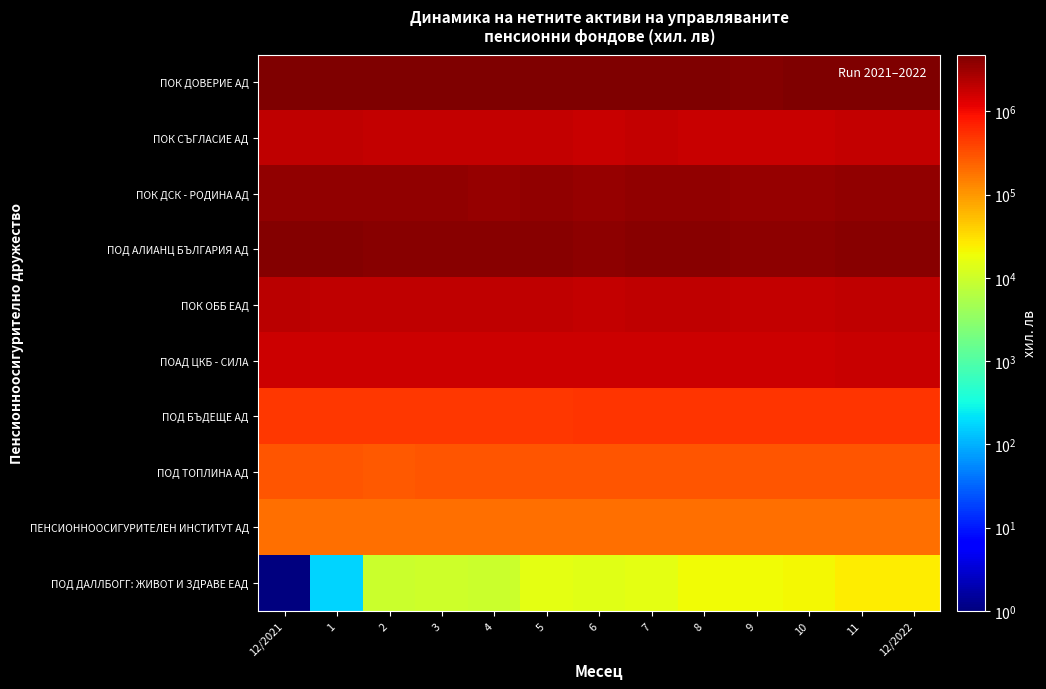

Reading left to right, what are all the values shown in this chart?

ПОК ДОВЕРИЕ АД: 12/2021=4825655	1=4773292	2=4675824	3=4743373	4=4620703	5=4692747	6=4551957	7=4712434	8=4690912	9=4463374	10=4607556	11=4819182	12/2022=4754894
ПОК СЪГЛАСИЕ АД: 12/2021=1961703	1=1976960	2=1863762	3=1908035	4=1869922	5=1845706	6=1826893	7=1856774	8=1835771	9=1798491	10=1825023	11=1853512	12/2022=1868870
ПОК ДСК - РОДИНА АД: 12/2021=3669673	1=3610227	2=3581378	3=3635113	4=3522062	5=3577349	6=3468583	7=3633219	8=3615765	9=3461838	10=3560090	11=3774350	12/2022=3712330
ПОД АЛИАНЦ БЪЛГАРИЯ АД: 12/2021=4330734	1=4295799	2=4169504	3=4219068	4=4119361	5=4099255	6=4008406	7=4147915	8=4048004	9=3888287	10=3990339	11=4131343	12/2022=4063219
ПОК ОББ ЕАД: 12/2021=2087598	1=2057393	2=1996374	3=2020063	4=1970149	5=1993493	6=1935487	7=2021568	8=1986729	9=1908454	10=1957961	11=2057338	12/2022=2026632
ПОАД ЦКБ - СИЛА: 12/2021=1708311	1=1720666	2=1681431	3=1716183	4=1723547	5=1714433	6=1703370	7=1726808	8=1707359	9=1682345	10=1712593	11=1744845	12/2022=1756664
ПОД БЪДЕЩЕ АД: 12/2021=483317	1=485904	2=473512	3=490571	4=489405	5=485255	6=491886	7=496909	8=498880	9=497814	10=501346	11=498733	12/2022=510248
ПОД ТОПЛИНА АД: 12/2021=293354	1=294158	2=284087	3=292468	4=288969	5=289636	6=287565	7=293842	8=293067	9=289645	10=290802	11=296720	12/2022=303021
ПЕНСИОННООСИГУРИТЕЛЕН ИНСТИТУТ АД: 12/2021=196806	1=198028	2=190795	3=195717	4=195925	5=190822	6=189115	7=196235	8=193148	9=189336	10=193696	11=195042	12/2022=194201
ПОД ДАЛЛБОГГ: ЖИВОТ И ЗДРАВЕ ЕАД: 12/2021=1	1=174	2=9440	3=9966	4=9864	5=15041	6=14665	7=15827	8=19549	9=19560	10=20594	11=25406	12/2022=25047